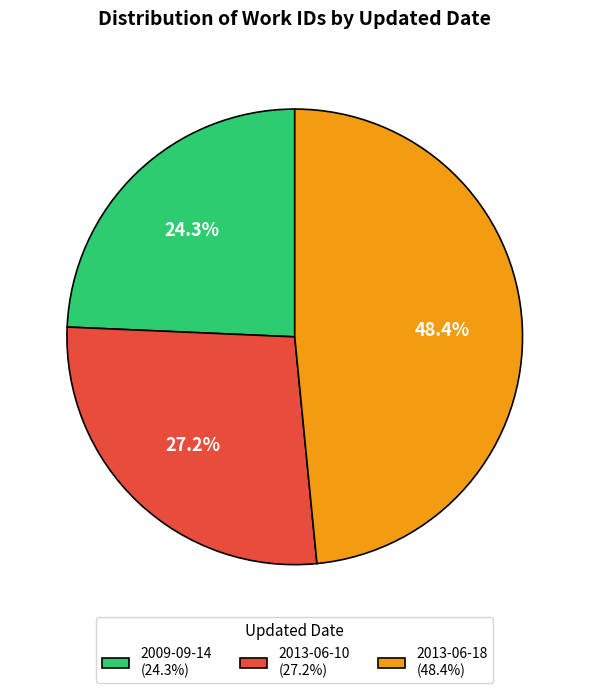

How many segments does this pie chart have?

3